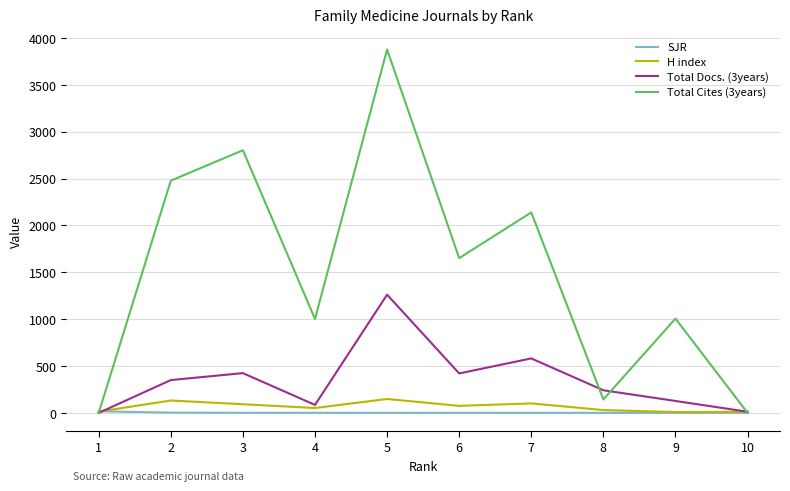

What are all the series names shown in the legend?

SJR, H index, Total Docs. (3years), Total Cites (3years)